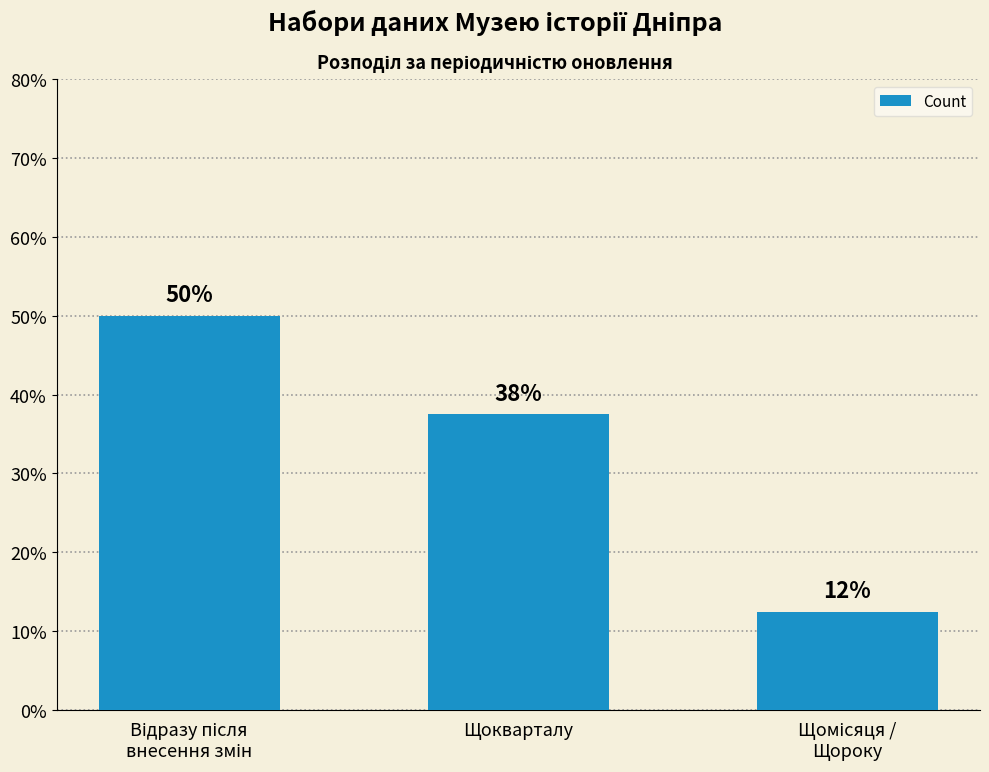

Are the bars grouped side by side (vs. stacked)?

No